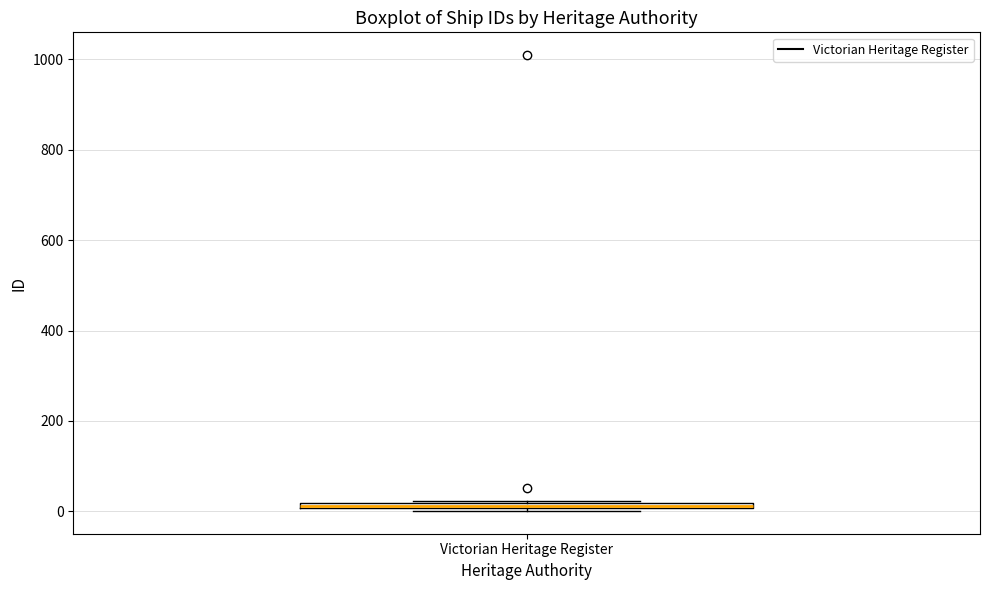

Where is the upper edge of the box for Victorian Heritage Register on the y-axis? The values are not printed on the chart, so give them approximately, as read against the axis.

20